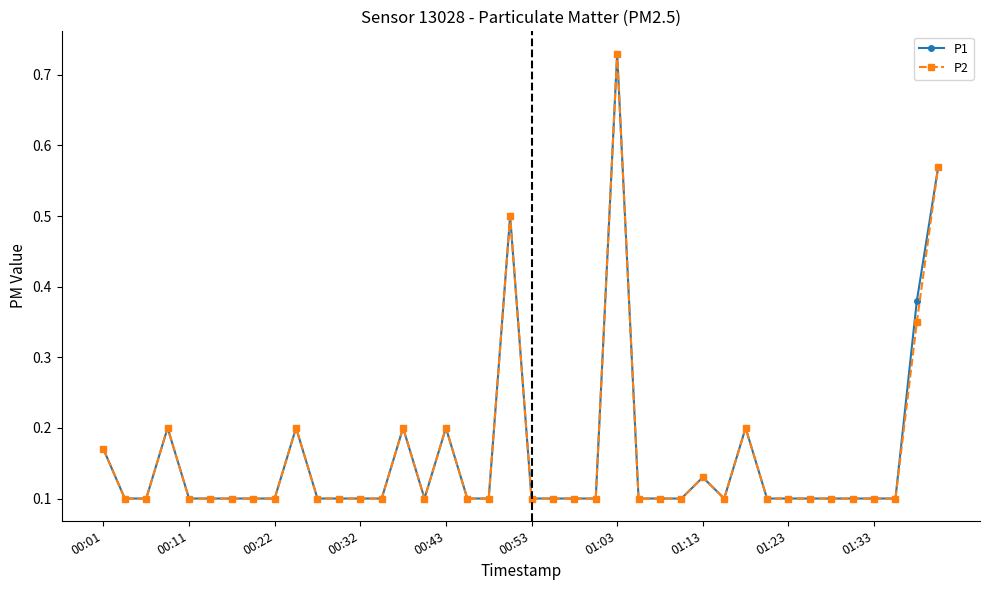

At how many categories does at least one series exceed 0?

40